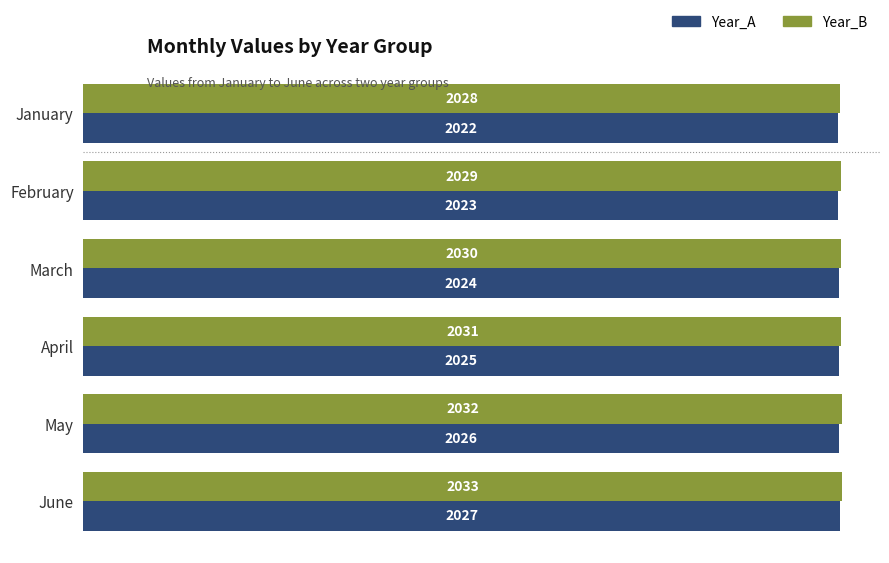

At which category is the sum across all series the highest?

June